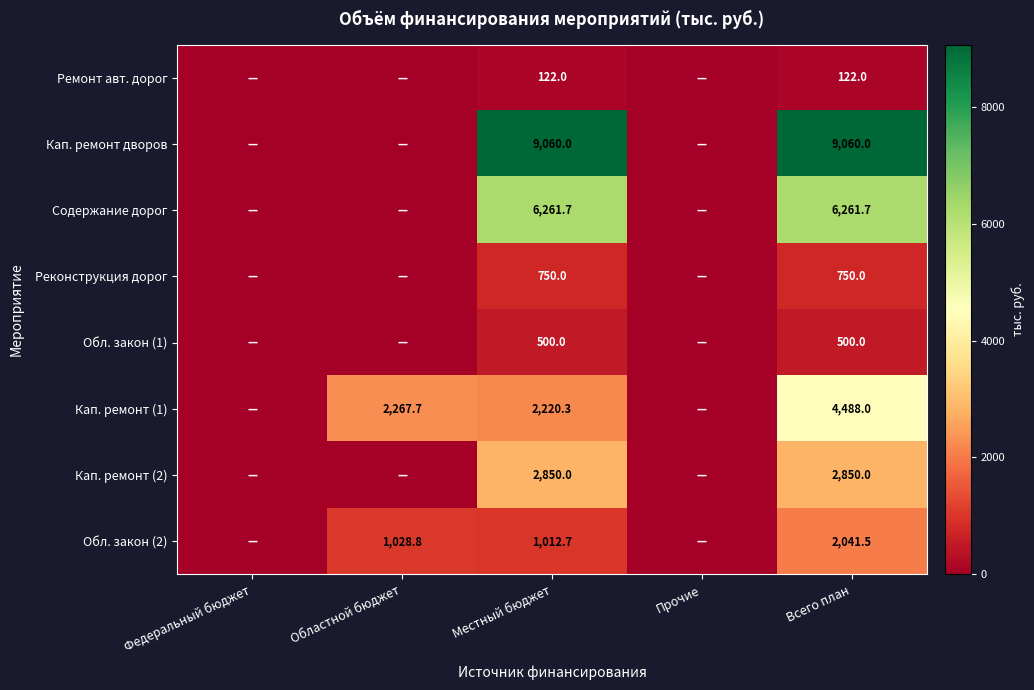

How many distinct data groups are displayed?

8